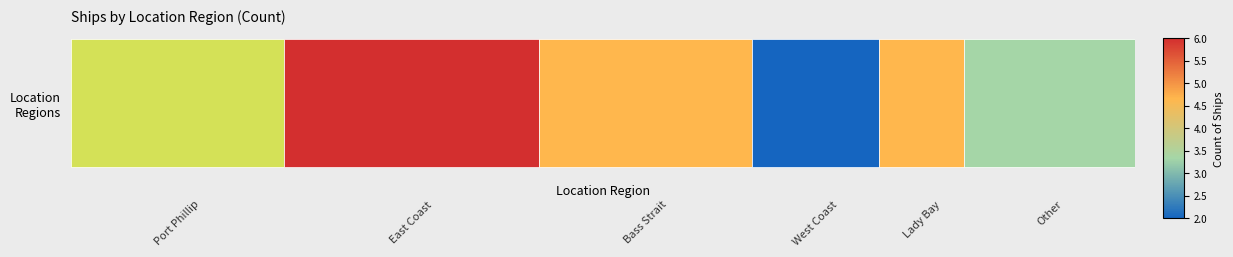

The value at Other is 4. True or false?

True